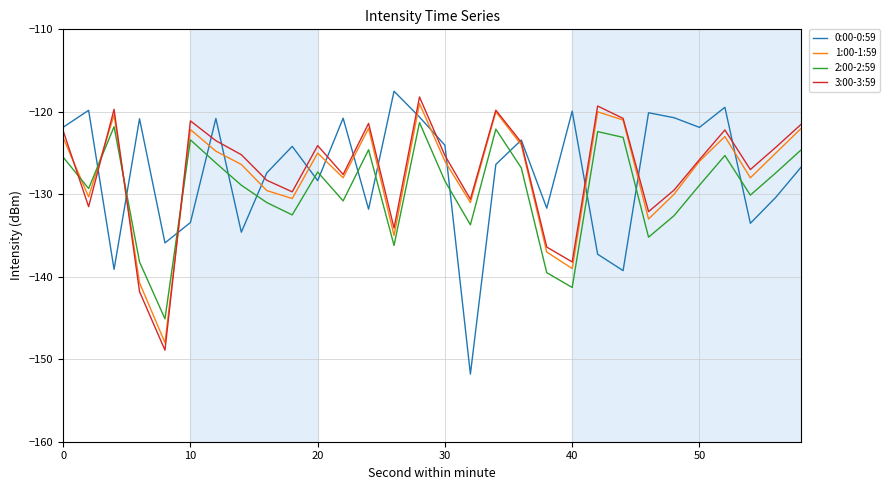

What are all the series names shown in the legend?

0:00-0:59, 1:00-1:59, 2:00-2:59, 3:00-3:59